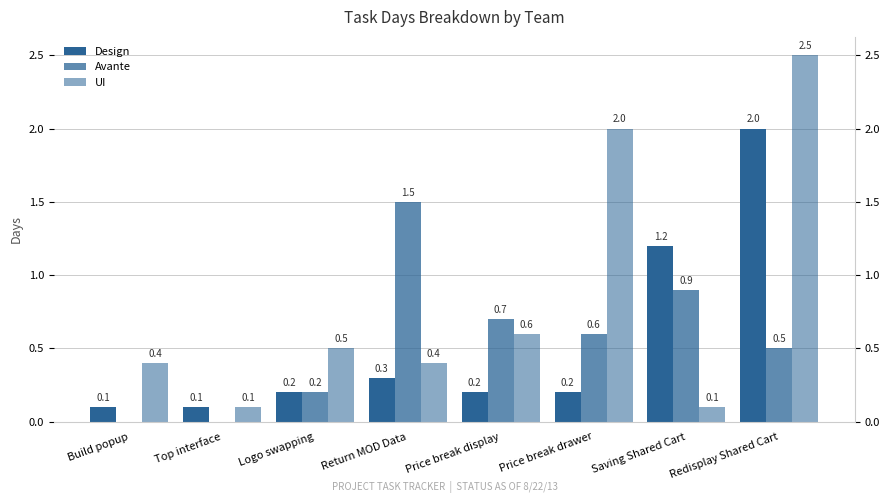

Where is UI nearest to the value 1?

Price break display